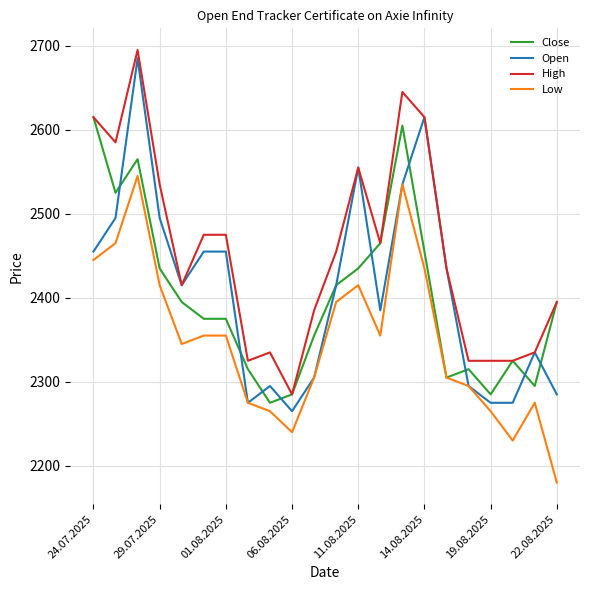

Which series has the largest total across all categories?

High